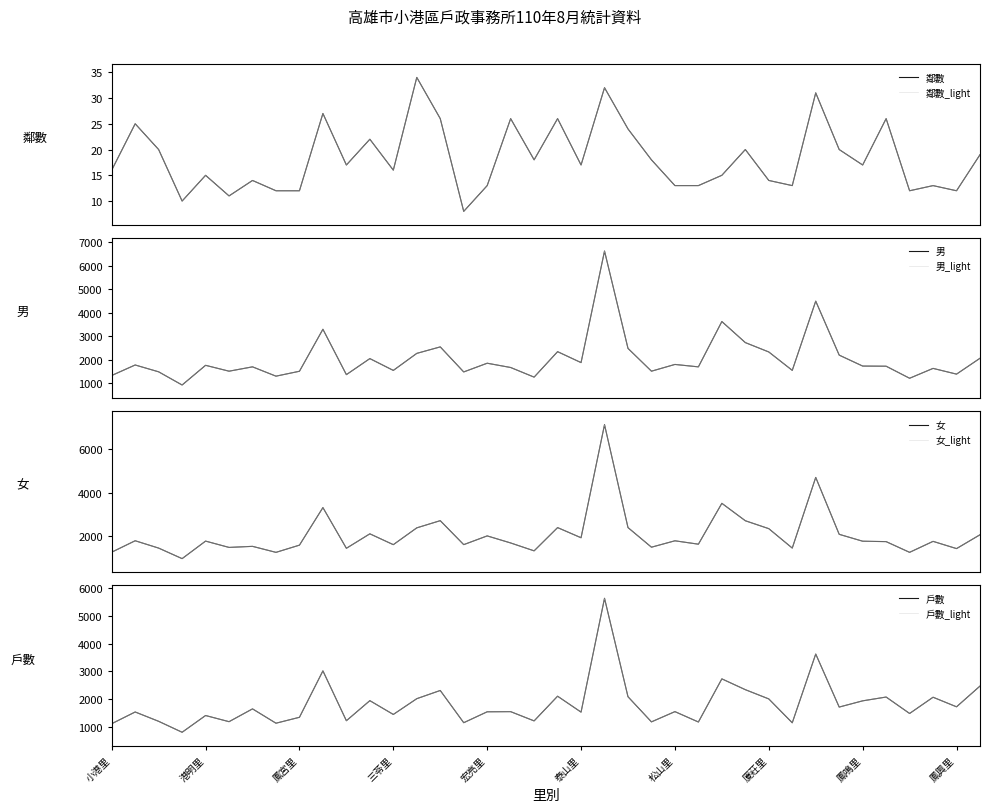

True or false: 鄰數 and 女 cross at least once.

False